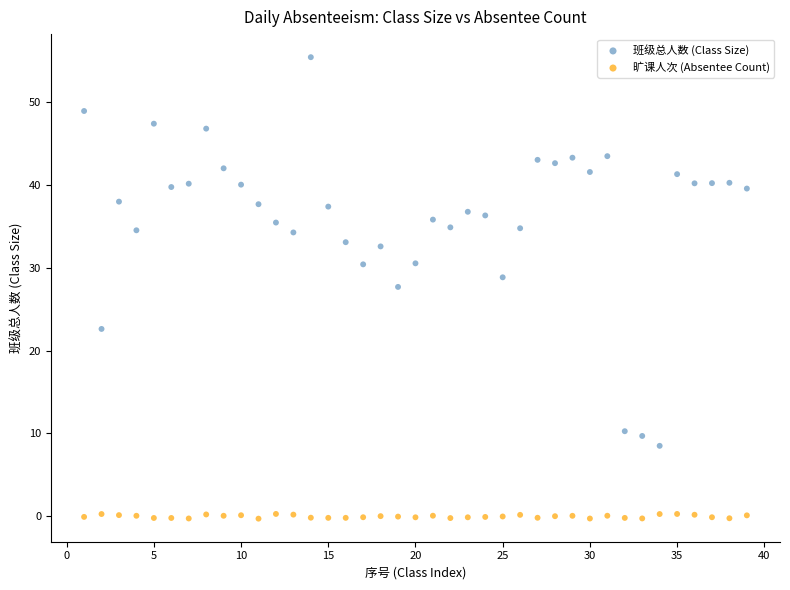

Across all data points, what is the range of X values (max minus min)?

38.0